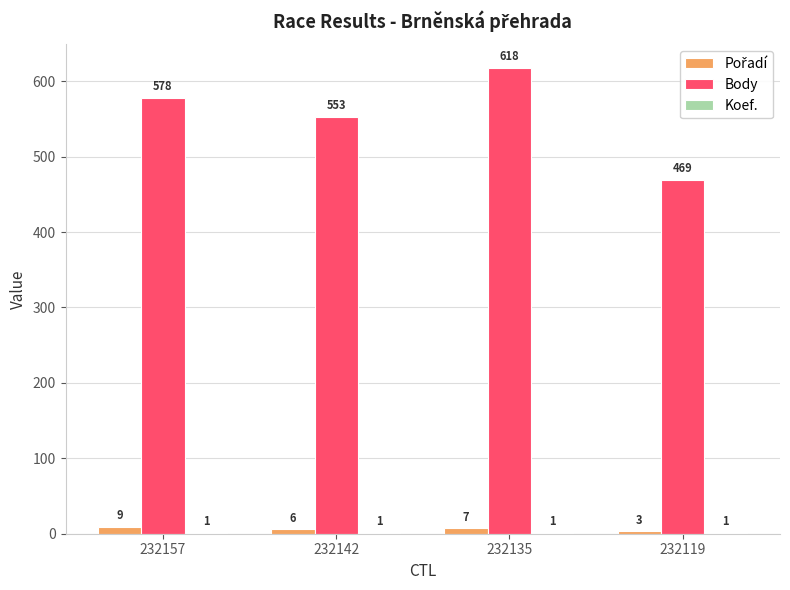

How many Body values are between 553 and 618?

3